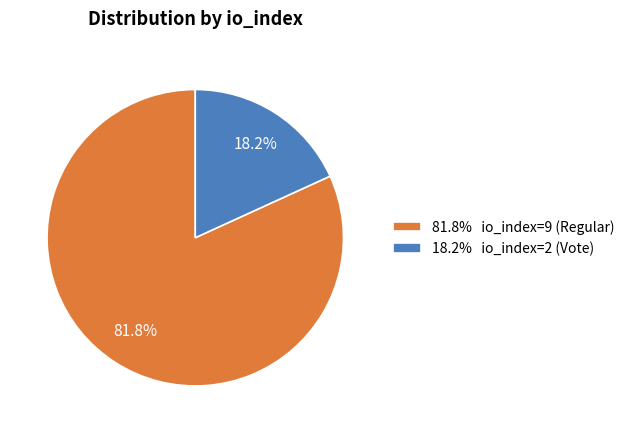

What portion of the pie excludes 18.2% io_index=2 (Vote)?

81.8%